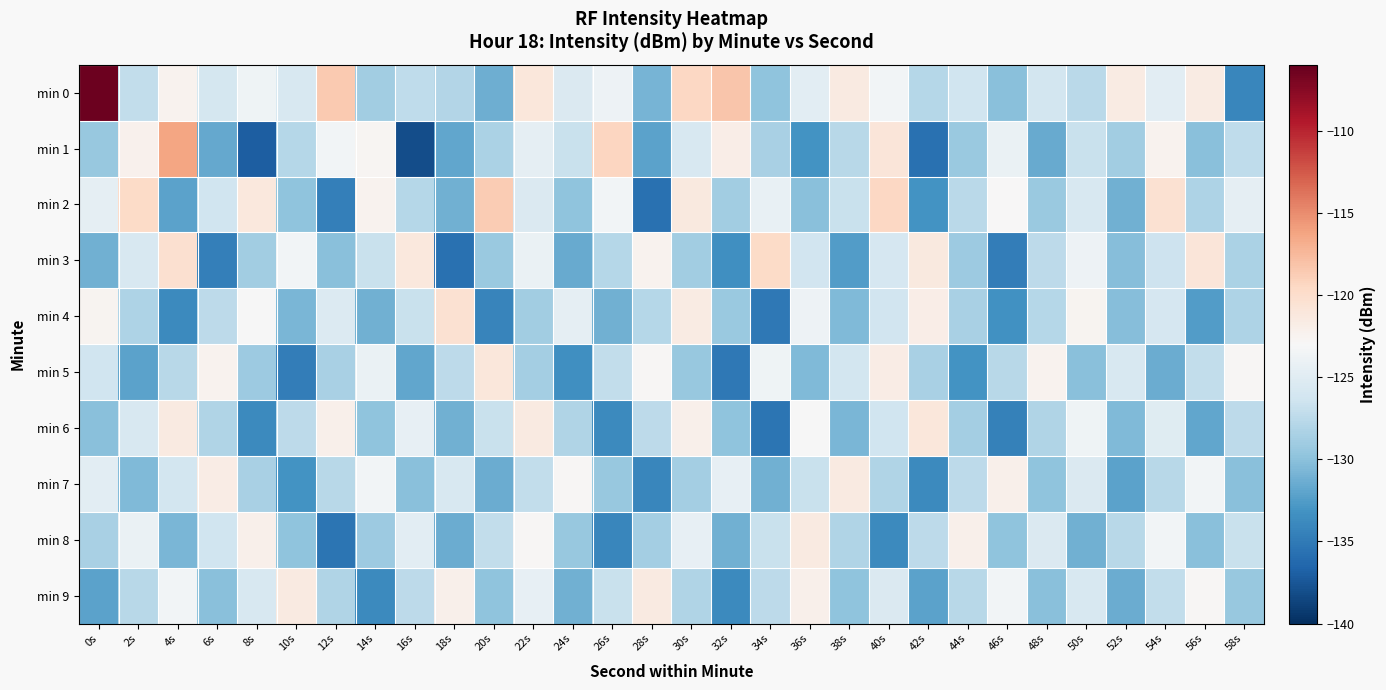

What is the maximum value shown in the chart?

-106.4